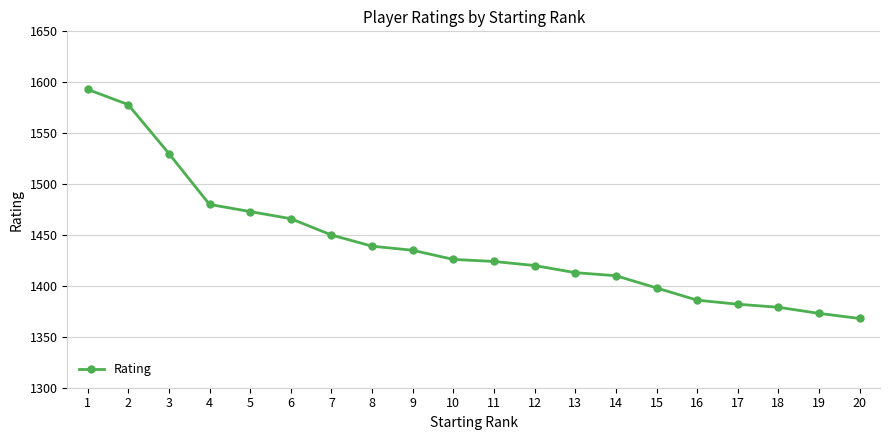

What is the difference between the values at 8 and 5?

34